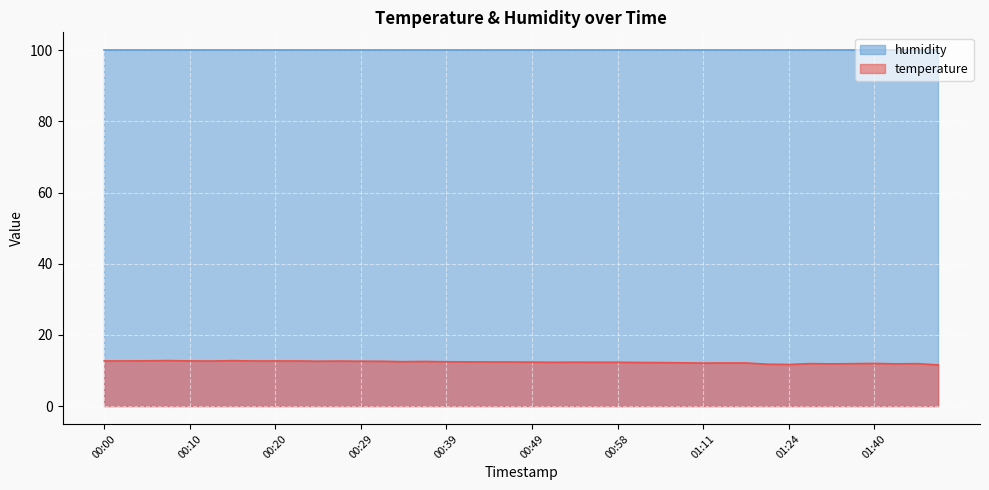

The chart shows a value of 12.7 at 00:12. True or false?

True